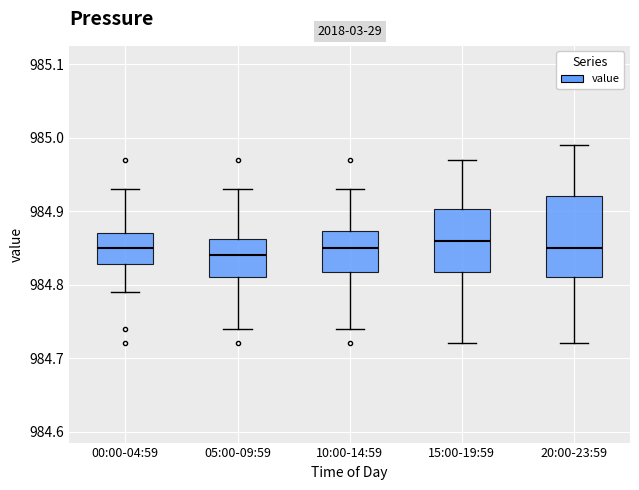

Reading left to right, transcribe this box plot: for each box, give where its median line is, the range the box spans, and where its two whiskers end, as read against the y-axis. The values are not printed on the chart, so give them approximately, as read against the axis.

00:00-04:59: median 984.85, box 984.83 to 984.87, whiskers 984.79 to 984.93
05:00-09:59: median 984.84, box 984.81 to 984.86, whiskers 984.74 to 984.93
10:00-14:59: median 984.85, box 984.82 to 984.87, whiskers 984.74 to 984.93
15:00-19:59: median 984.86, box 984.82 to 984.90, whiskers 984.72 to 984.97
20:00-23:59: median 984.85, box 984.81 to 984.92, whiskers 984.72 to 984.99